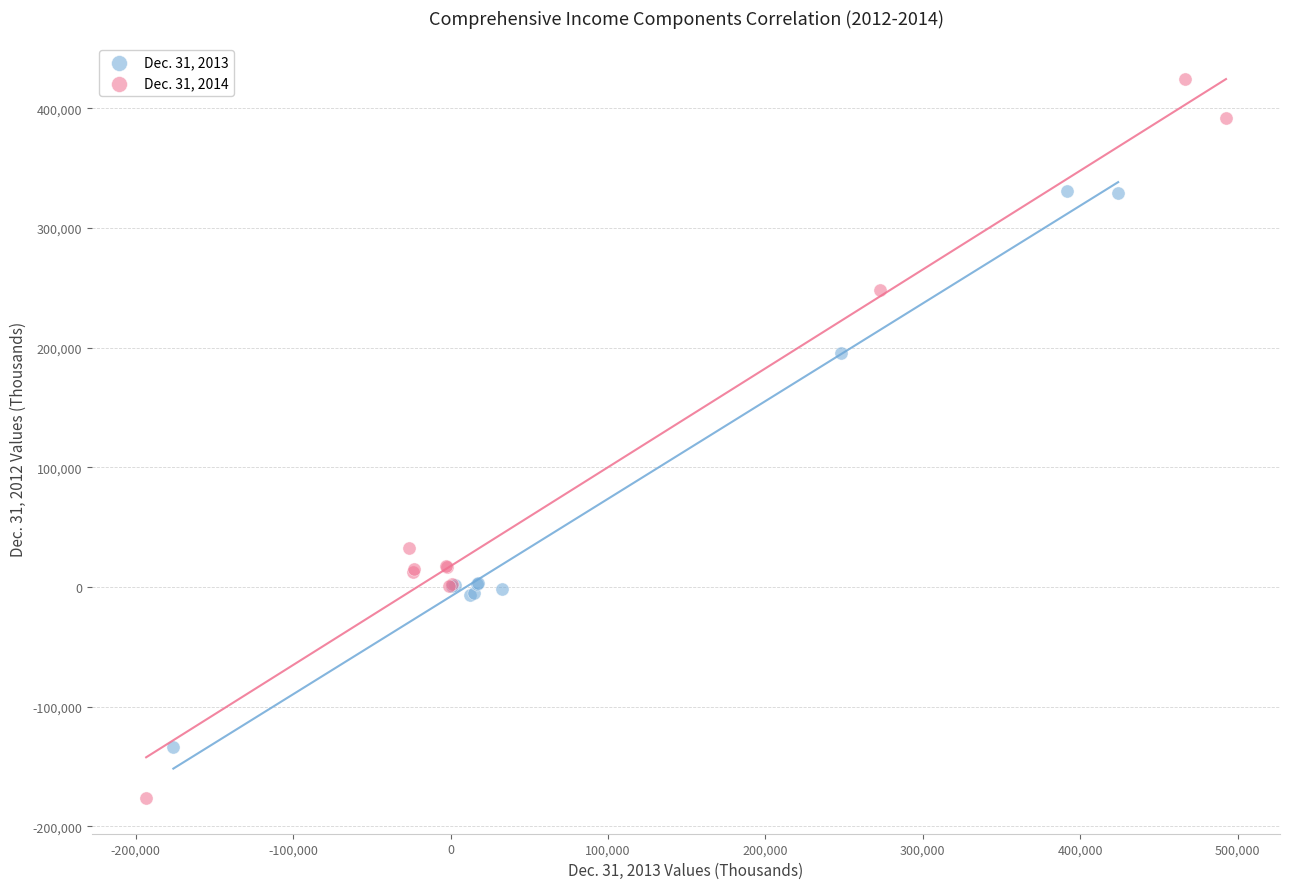

Which series contains the highest Y value?

Dec. 31, 2014